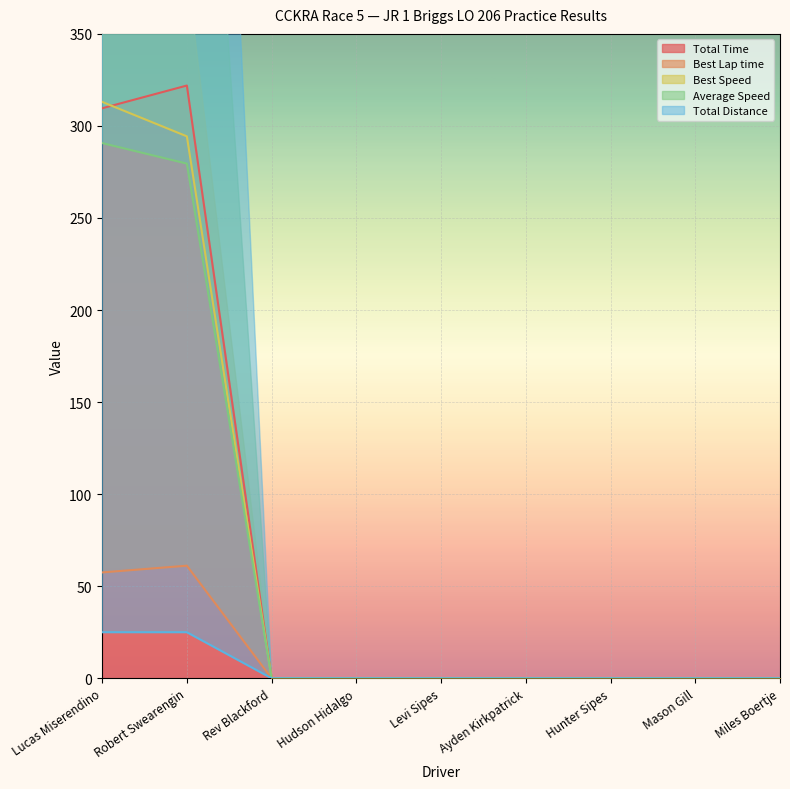

Which category has the highest value in the Best Lap time series?

Robert Swearengin